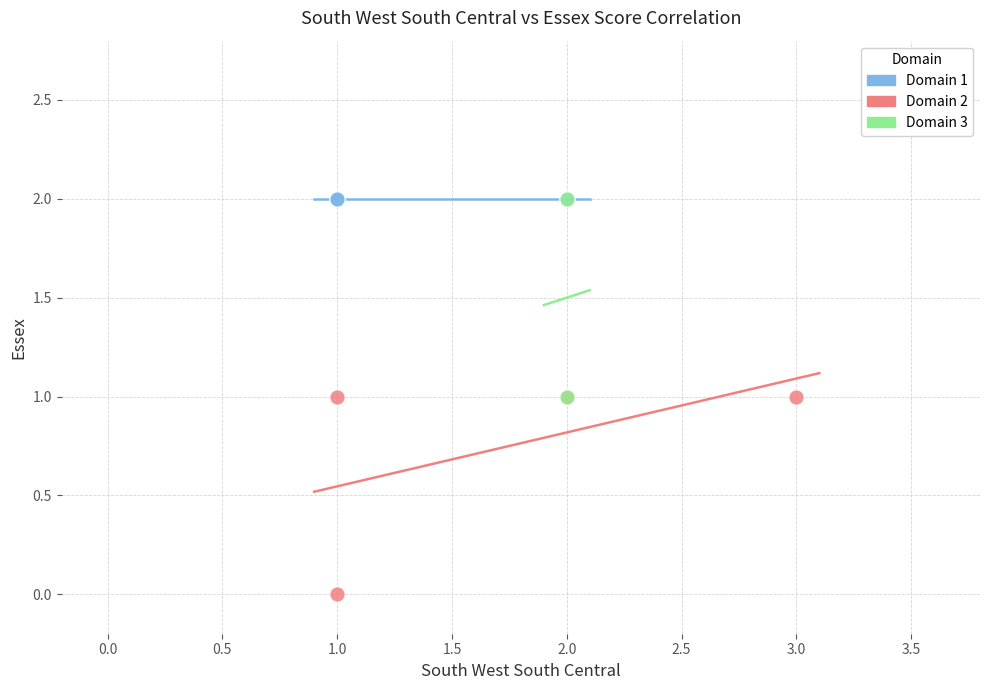

Which series reaches the minimum Y coordinate?

Domain 2